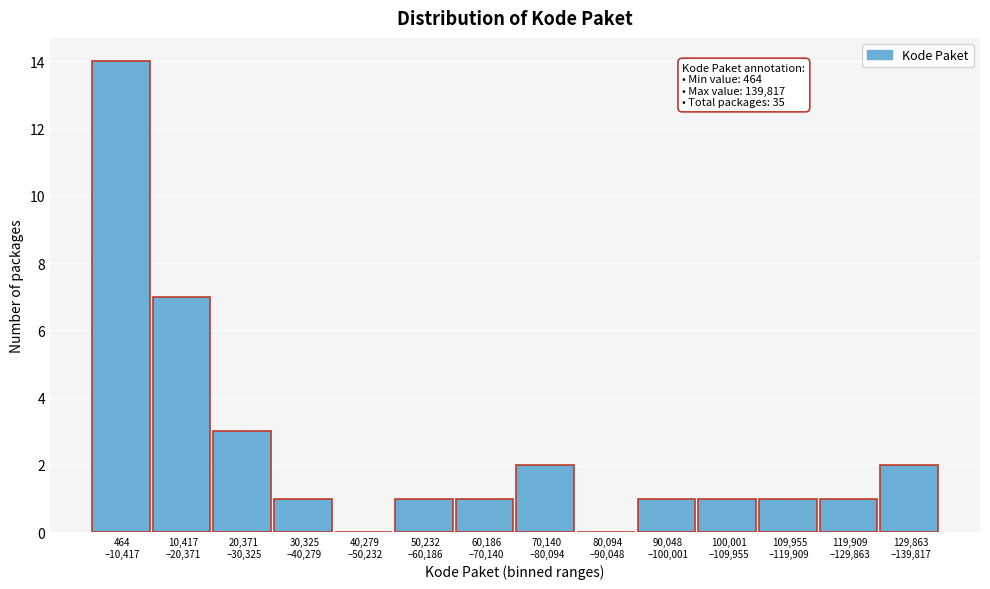

What is the sum of all values?

35